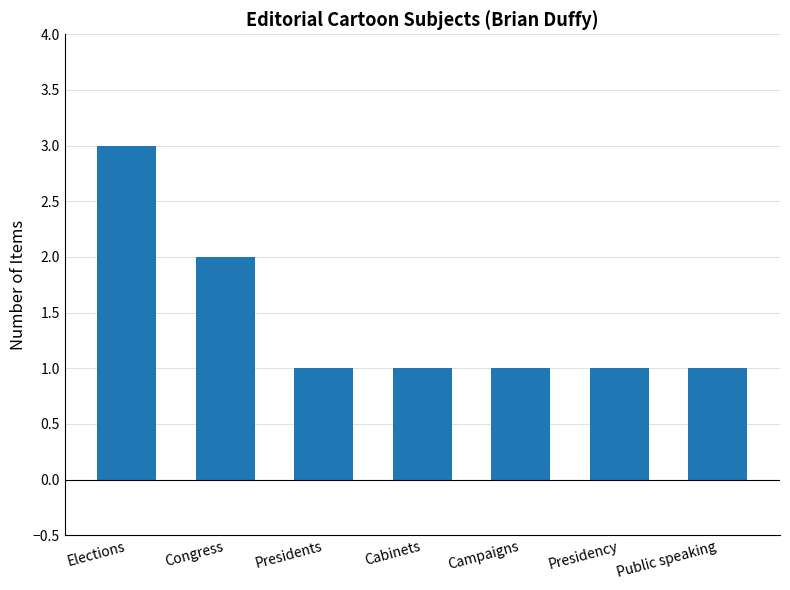

Are the bars grouped side by side (vs. stacked)?

No